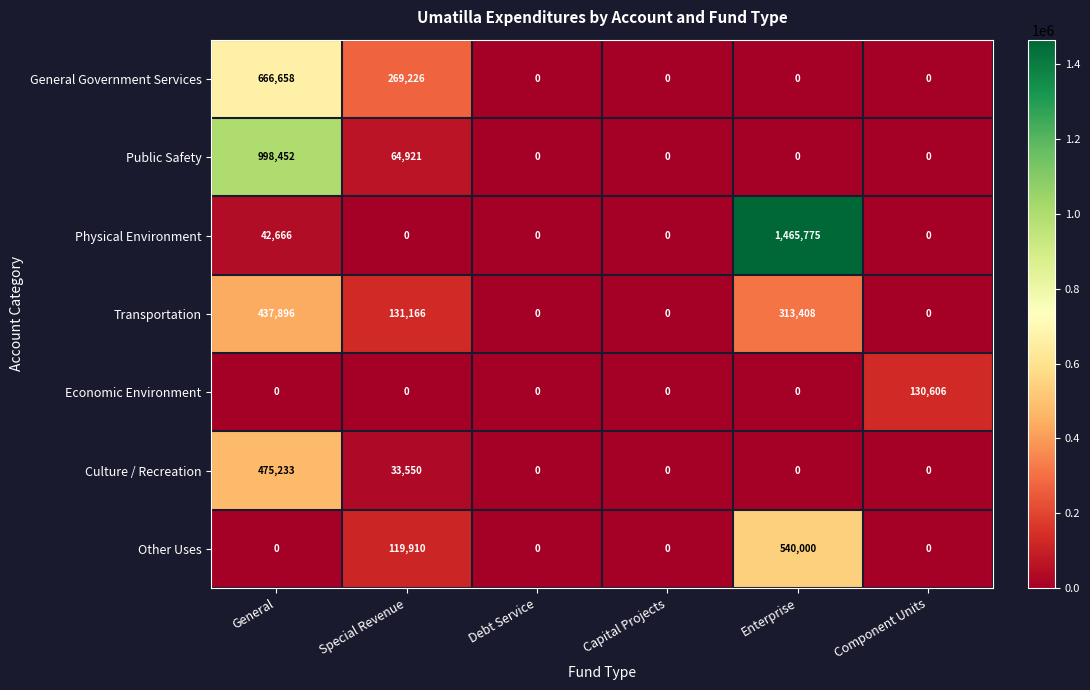

What is the difference between the General Government Services values at Enterprise and Special Revenue?

269226